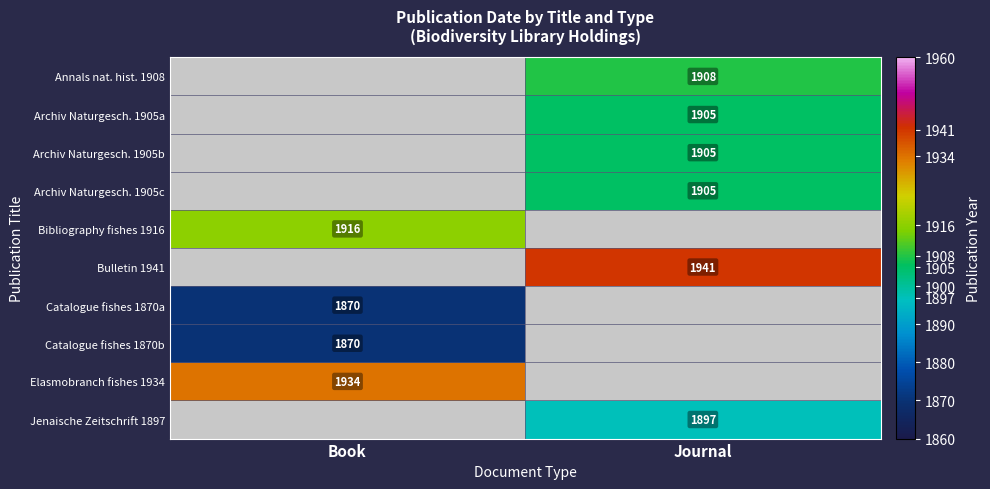

Is it true that Bibliography fishes 1916 equals 1916 at Book?

True